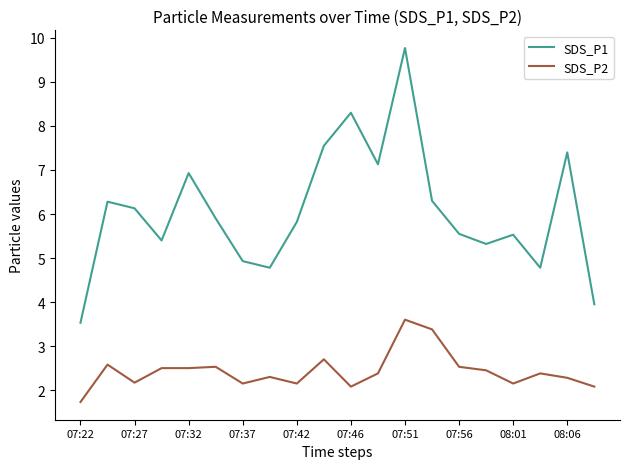

How many series are shown in this chart?

2